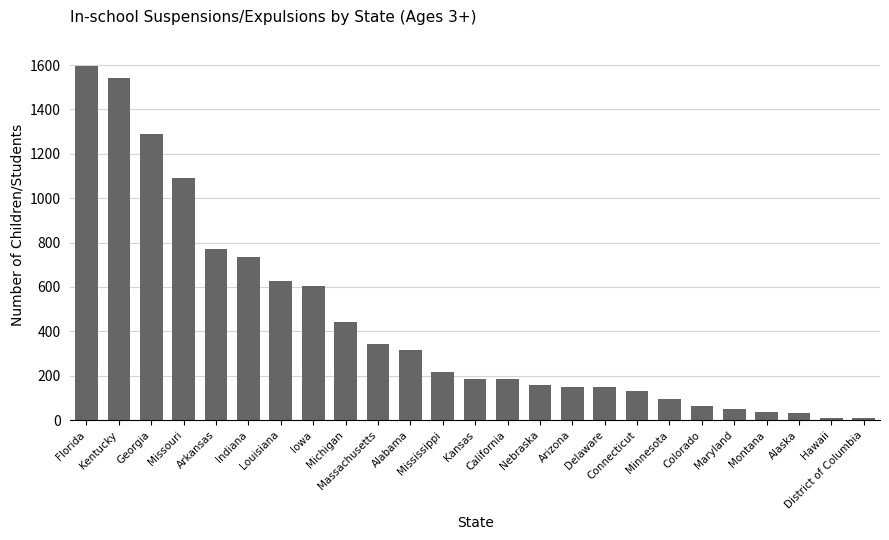

What is the maximum value shown in the chart?

1597